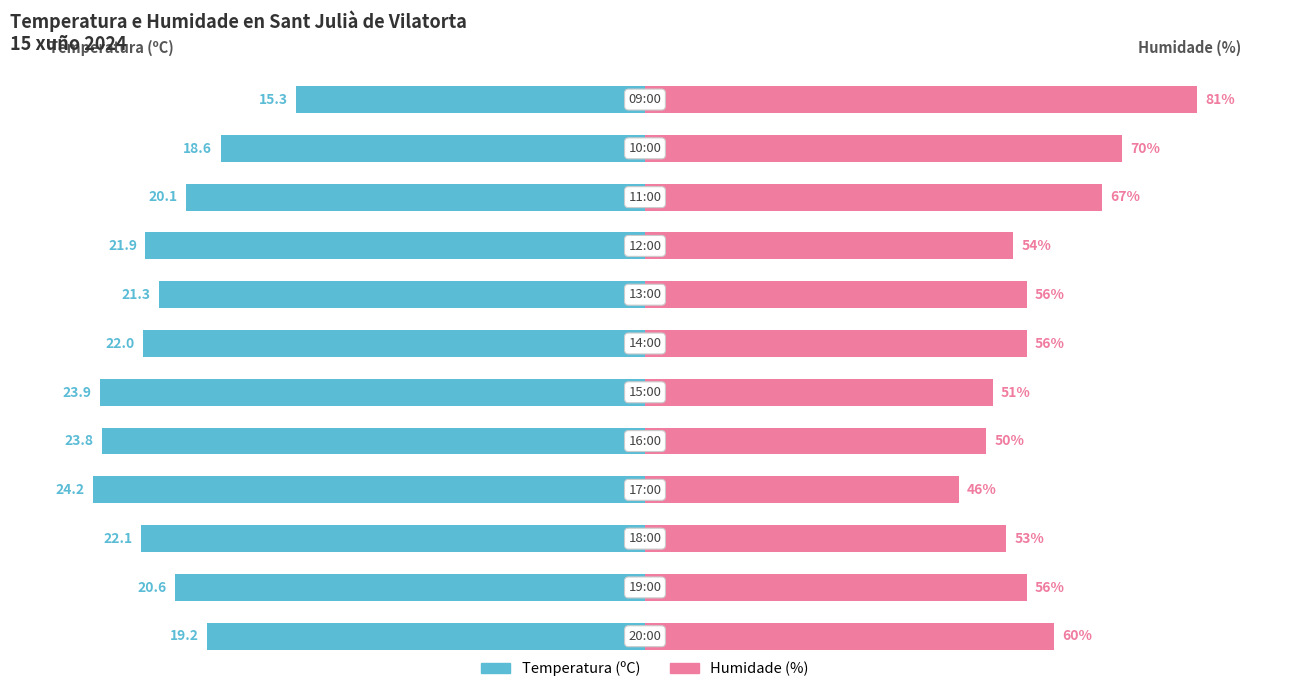

How many categories are shown in the chart?

12